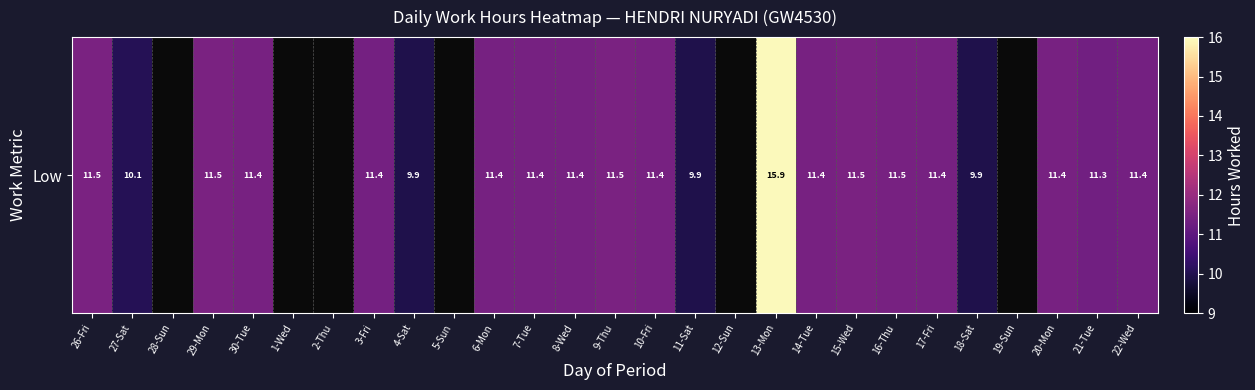

Is it true that the value at 6-Mon is 11.4?

True